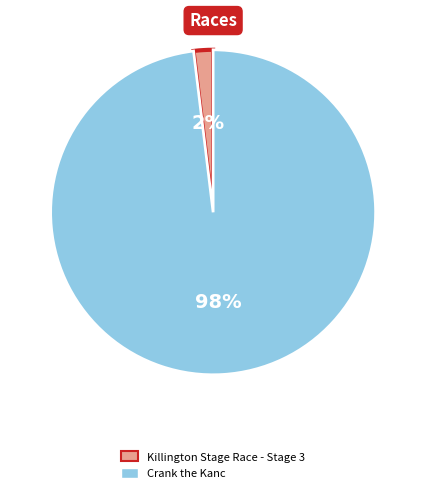

Combined, do Crank the Kanc and Killington Stage Race - Stage 3 account for over 50%?

Yes